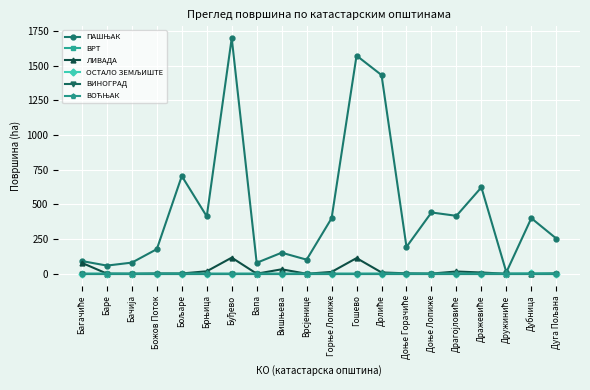

Reading right to left, what are all the values shown in this chart?

ПАШЊАК: 253.9	400.6	10.7	622.8	417.6	441.8	193.4	1432.4	1572.5	400.1	101.6	151.7	78.9	1698.7	413.4	704.3	177.4	80.3	58.8	91.5
ВРТ: 0.0	0.0	0.0	0.0	0.0	0.0	0.0	0.0	0.0	0.0	0.0	0.0	0.0	0.0	0.0	0.0	0.0	0.0	0.0	0.0
ЛИВАДА: 2.7	0.0	0.0	9.0	16.3	1.3	3.1	9.4	112.9	13.3	0.0	32.1	0.4	116.1	17.8	2.2	2.2	0.0	0.9	78.5
ОСТАЛО ЗЕМЉИШТЕ: 0.5	2.1	0.0	0.1	0.0	0.0	0.0	0.6	0.0	0.0	0.0	0.0	0.0	0.0	0.0	0.0	0.0	0.0	0.0	0.1
ВИНОГРАД: 0.0	0.0	0.0	0.0	0.0	0.0	0.0	0.0	0.0	0.0	0.0	0.0	0.0	0.0	0.0	0.0	0.0	0.0	0.0	0.0
ВОЋЊАК: 0.3	0.0	0.0	0.0	0.0	0.0	0.0	0.0	0.0	0.0	0.0	0.0	0.0	0.0	0.0	0.0	0.0	0.0	0.0	0.0